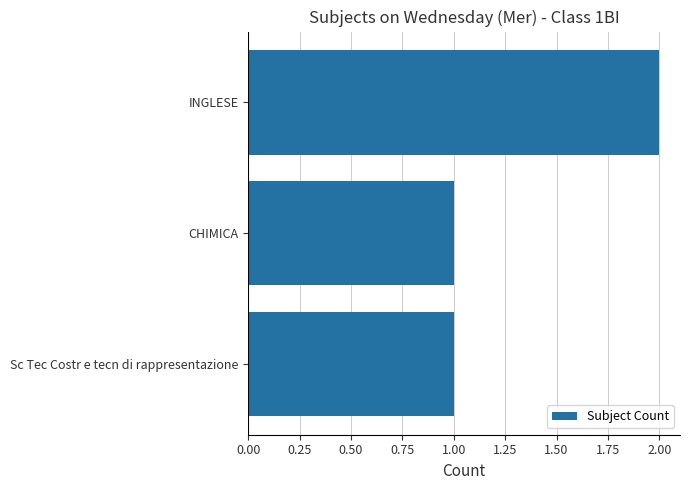

What is the sum of the values at INGLESE and Sc Tec Costr e tecn di rappresentazione?

3